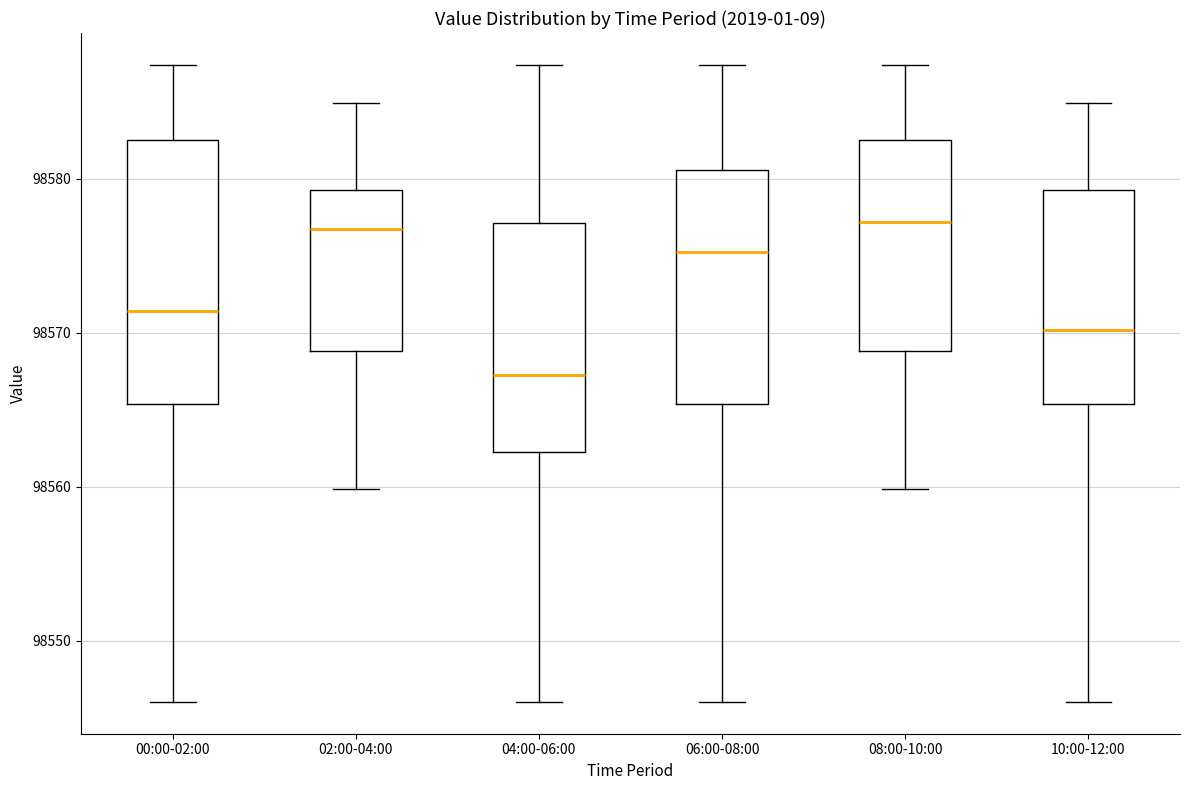

Reading left to right, read every box against the y-axis: the position of its median line, the range the box covers, and the ends of its whiskers. The values are not printed on the chart, so give them approximately, as read against the axis.

00:00-02:00: median 98571, box 98565 to 98583, whiskers 98546 to 98587
02:00-04:00: median 98577, box 98569 to 98579, whiskers 98560 to 98585
04:00-06:00: median 98567, box 98562 to 98577, whiskers 98546 to 98587
06:00-08:00: median 98575, box 98565 to 98581, whiskers 98546 to 98587
08:00-10:00: median 98577, box 98569 to 98583, whiskers 98560 to 98587
10:00-12:00: median 98570, box 98565 to 98579, whiskers 98546 to 98585